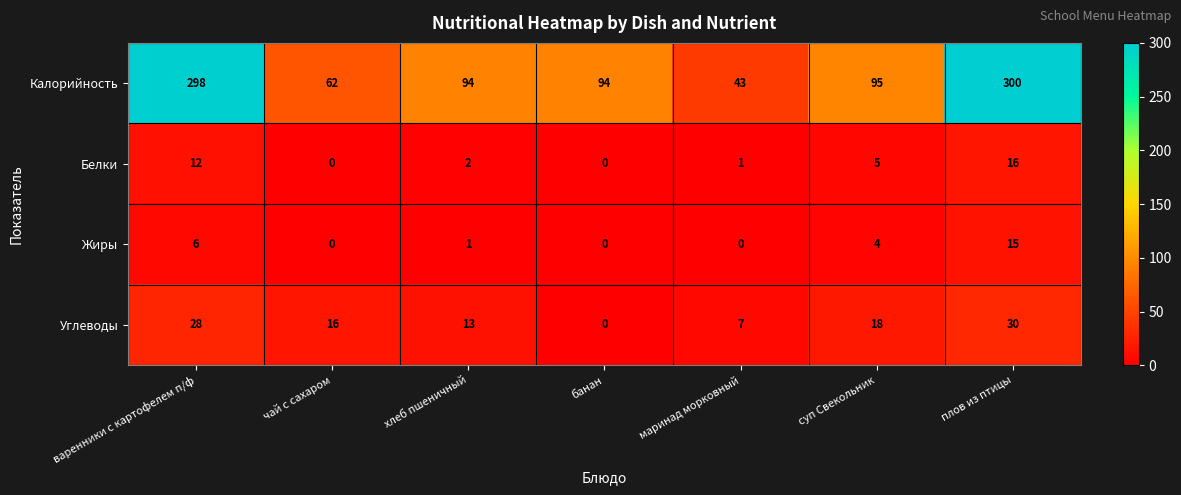

What is the approximate value of Калорийность at хлеб пшеничный, to the nearest 5?

95